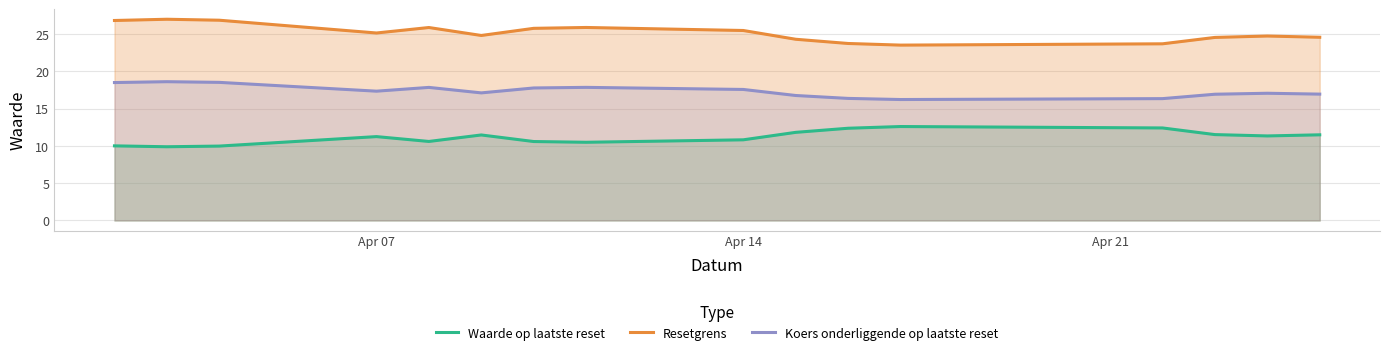

What is the value of the Resetgrens point at the 13th from the left?

23.7